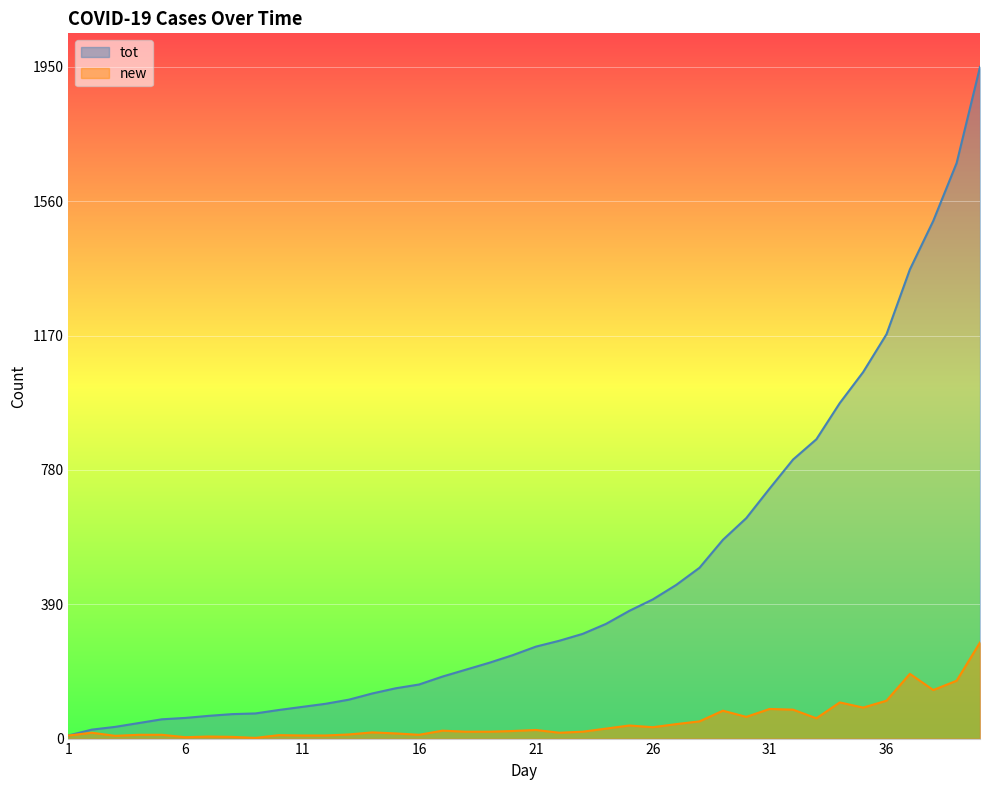

What is the minimum value shown in the chart?

2